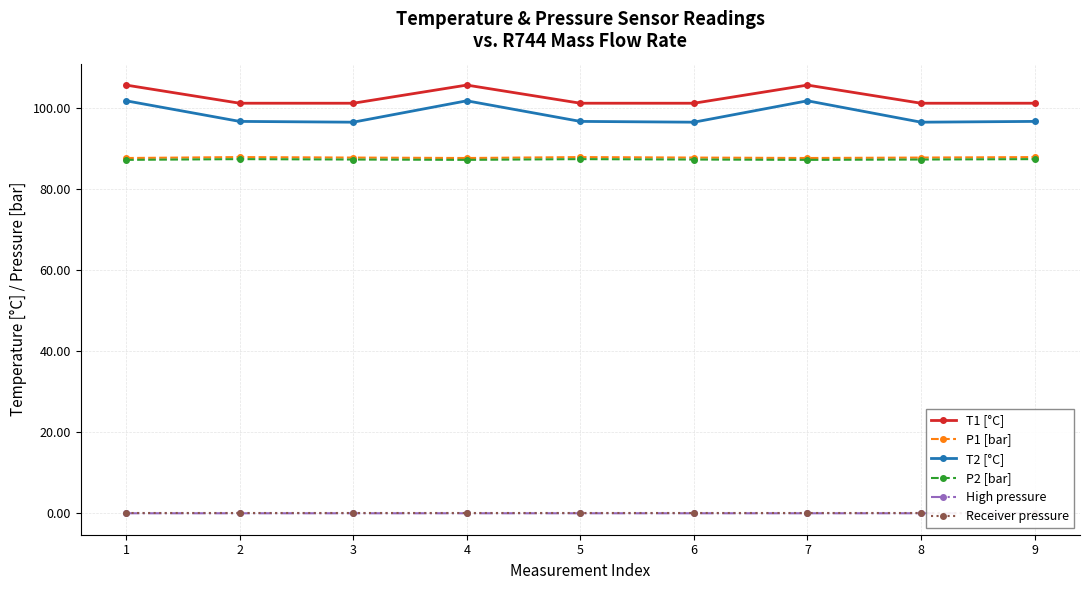

What are all the series names shown in the legend?

T1 [°C], P1 [bar], T2 [°C], P2 [bar], High pressure, Receiver pressure